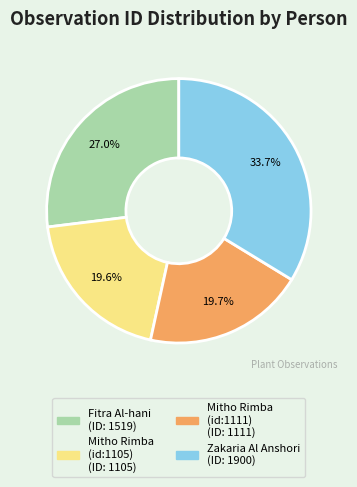

Is there any slice that represents more than half of the pie?

No